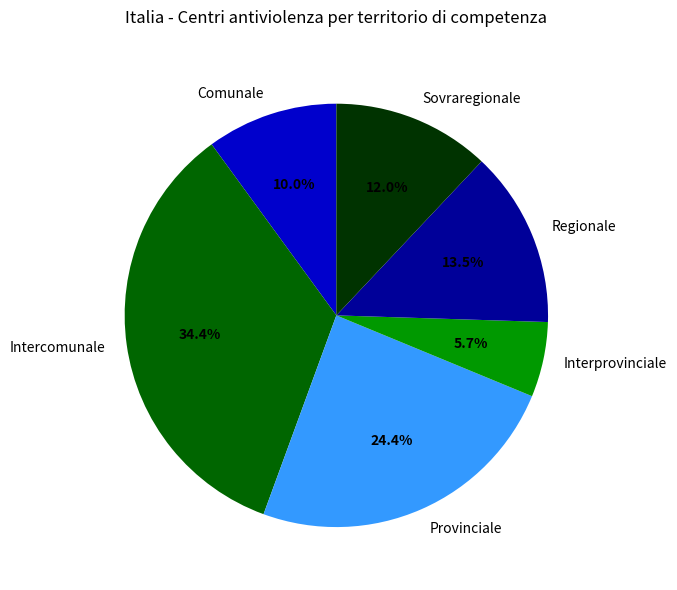

What is the largest slice in the pie chart?

Intercomunale